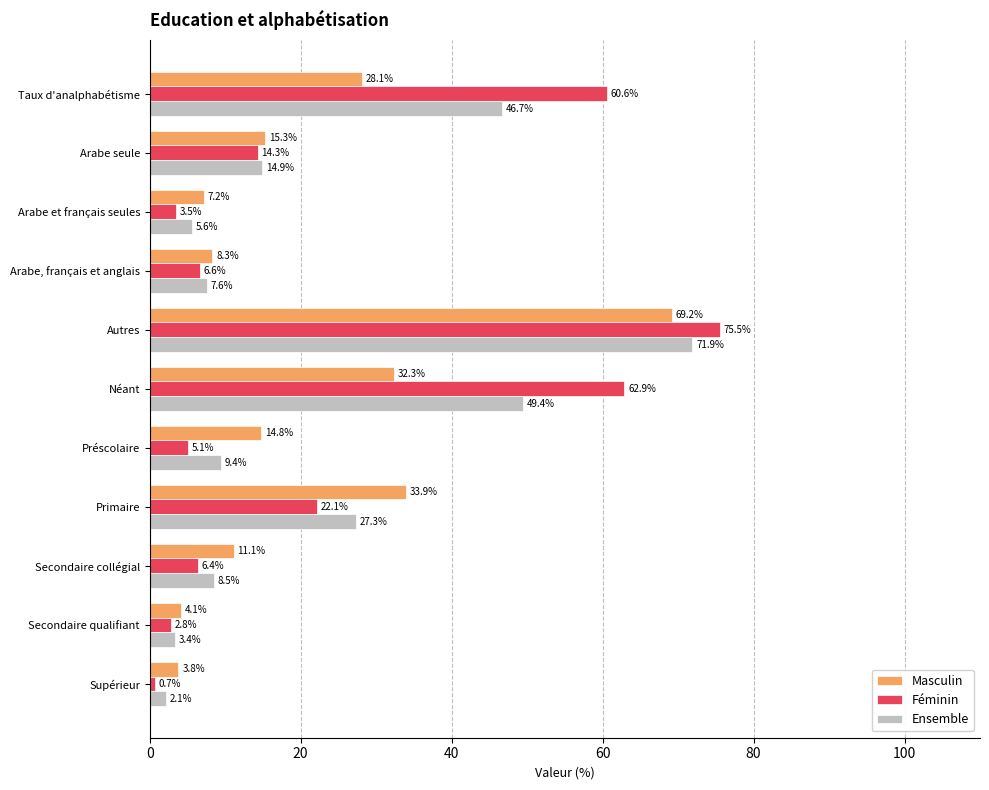

At Arabe et français seules, list the series in order from smallest to largest.

Féminin, Ensemble, Masculin